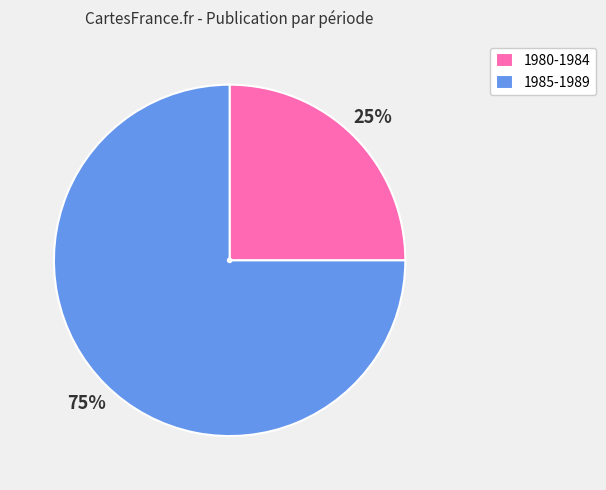

Is there a majority slice in this chart?

Yes